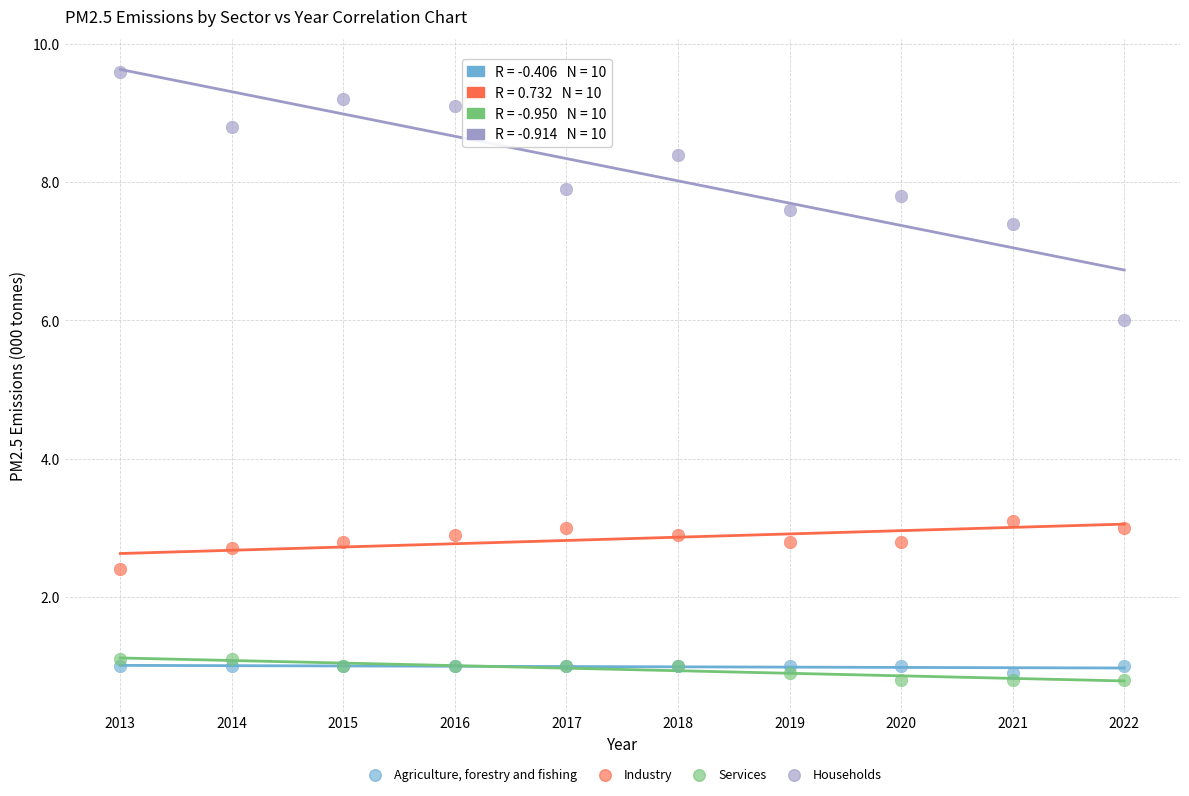

Which series reaches the maximum Y coordinate?

Households